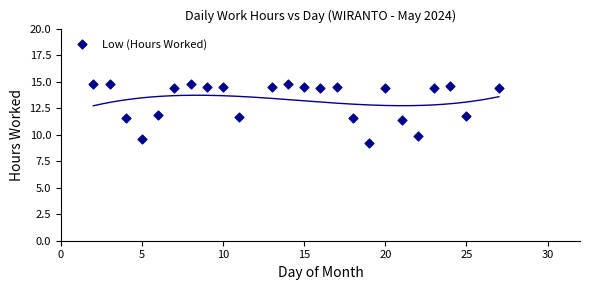

What is the range of Y values (max minus min)?

5.5